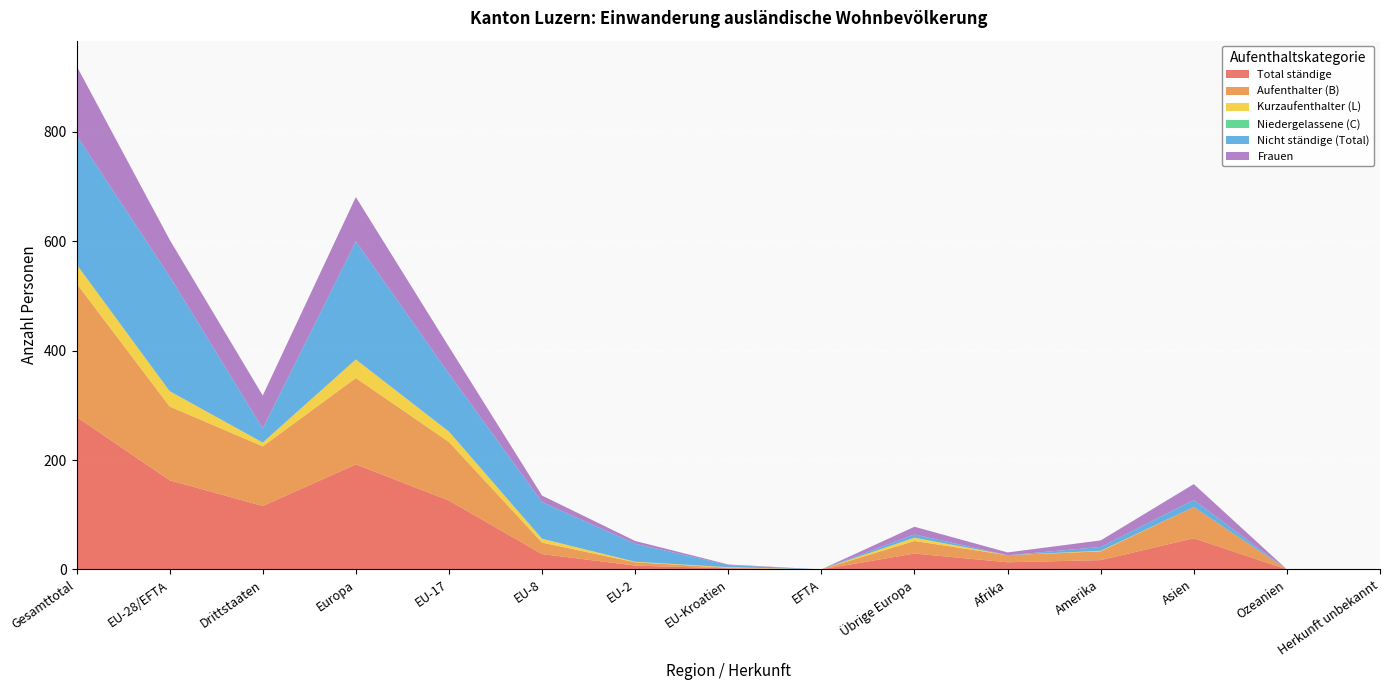

Reading right to left, extract all data points from this chart.

Total ständige: Herkunft unbekannt=0	Ozeanien=0	Asien=57	Amerika=17	Afrika=13	Übrige Europa=29	EFTA=0	EU-Kroatien=2	EU-2=7	EU-8=28	EU-17=126	Europa=192	Drittstaaten=116	EU-28/EFTA=163	Gesamttotal=279
Aufenthalter (B): Herkunft unbekannt=0	Ozeanien=0	Asien=57	Amerika=16	Afrika=13	Übrige Europa=23	EFTA=0	EU-Kroatien=1	EU-2=6	EU-8=21	EU-17=107	Europa=158	Drittstaaten=109	EU-28/EFTA=135	Gesamttotal=244
Kurzaufenthalter (L): Herkunft unbekannt=0	Ozeanien=0	Asien=0	Amerika=1	Afrika=0	Übrige Europa=6	EFTA=0	EU-Kroatien=1	EU-2=1	EU-8=7	EU-17=19	Europa=34	Drittstaaten=7	EU-28/EFTA=28	Gesamttotal=35
Niedergelassene (C): Herkunft unbekannt=0	Ozeanien=0	Asien=0	Amerika=0	Afrika=0	Übrige Europa=0	EFTA=0	EU-Kroatien=0	EU-2=0	EU-8=0	EU-17=0	Europa=0	Drittstaaten=0	EU-28/EFTA=0	Gesamttotal=0
Nicht ständige (Total): Herkunft unbekannt=0	Ozeanien=0	Asien=13	Amerika=7	Afrika=0	Übrige Europa=6	EFTA=0	EU-Kroatien=4	EU-2=33	EU-8=67	EU-17=106	Europa=216	Drittstaaten=26	EU-28/EFTA=210	Gesamttotal=236
Frauen: Herkunft unbekannt=0	Ozeanien=0	Asien=29	Amerika=12	Afrika=5	Übrige Europa=14	EFTA=0	EU-Kroatien=1	EU-2=5	EU-8=12	EU-17=49	Europa=81	Drittstaaten=60	EU-28/EFTA=67	Gesamttotal=127